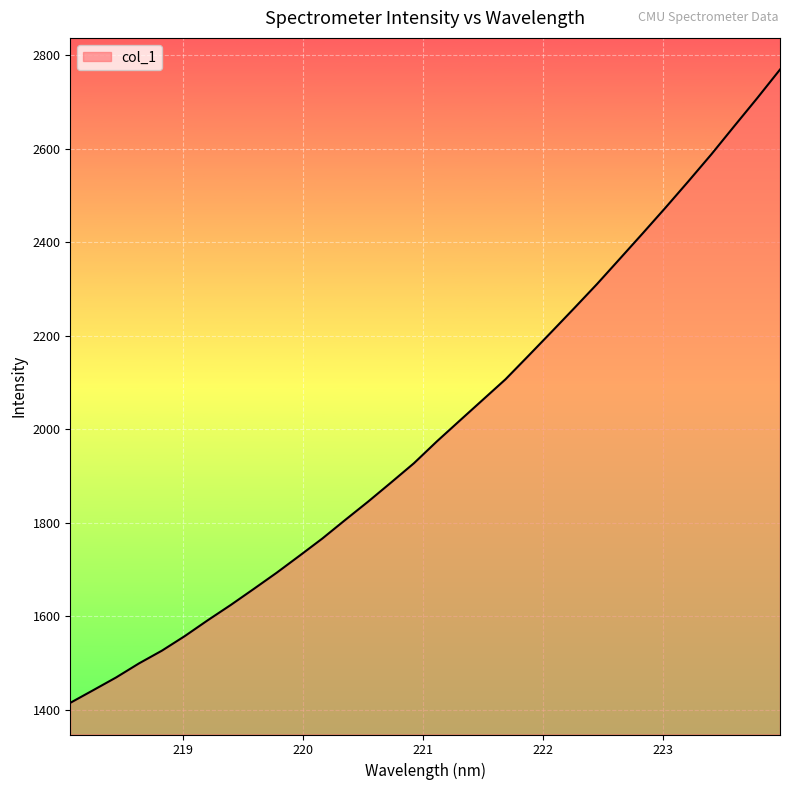

What is the minimum value shown in the chart?

1414.3